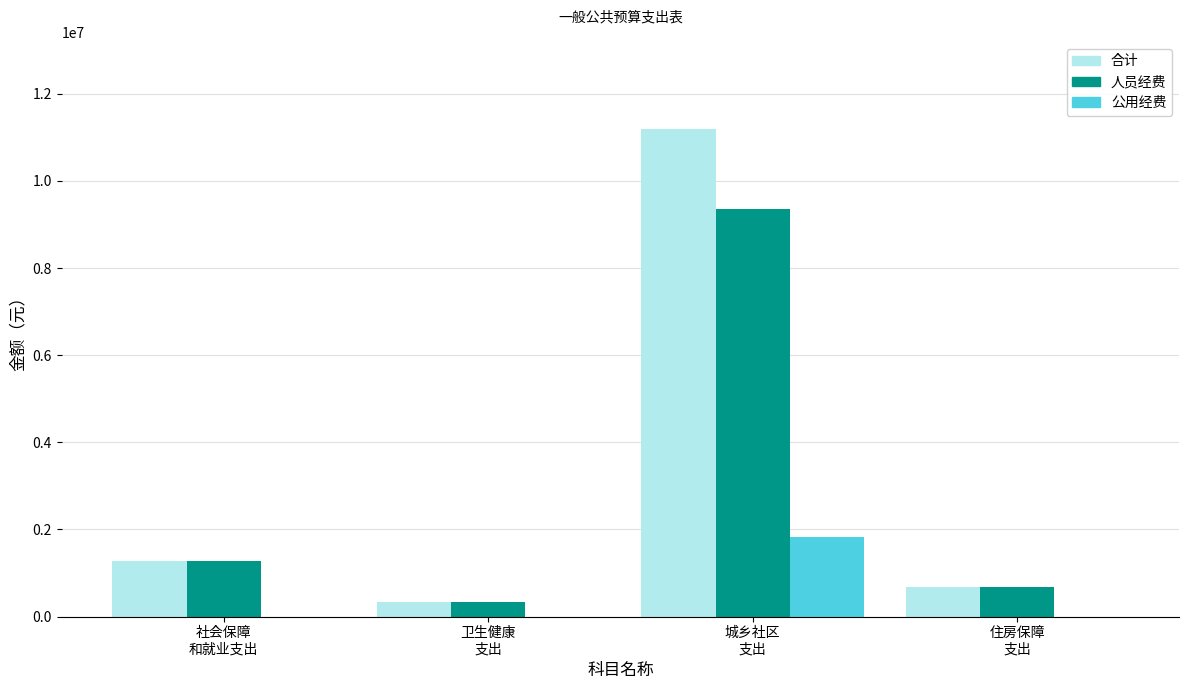

Which series has the largest total across all categories?

合计